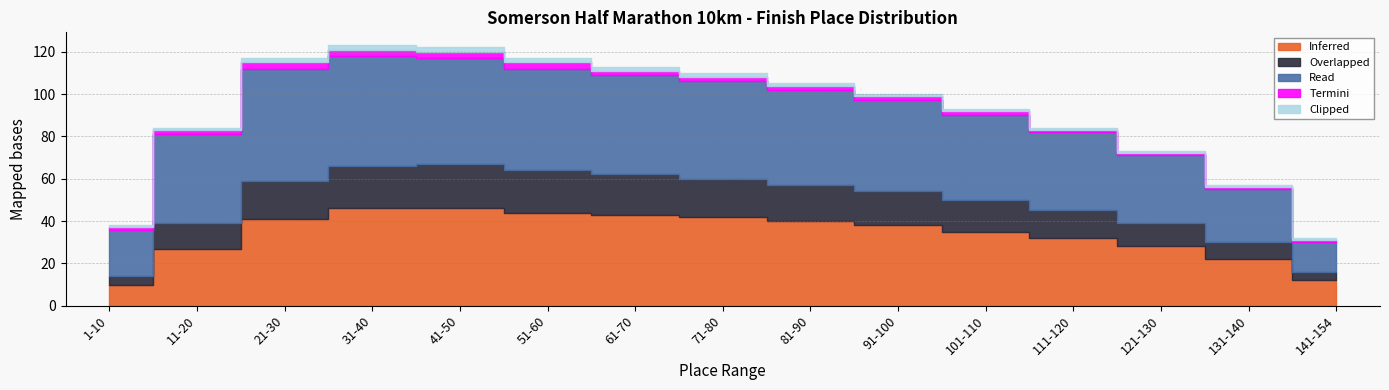

What position from the right is 111-120?

4